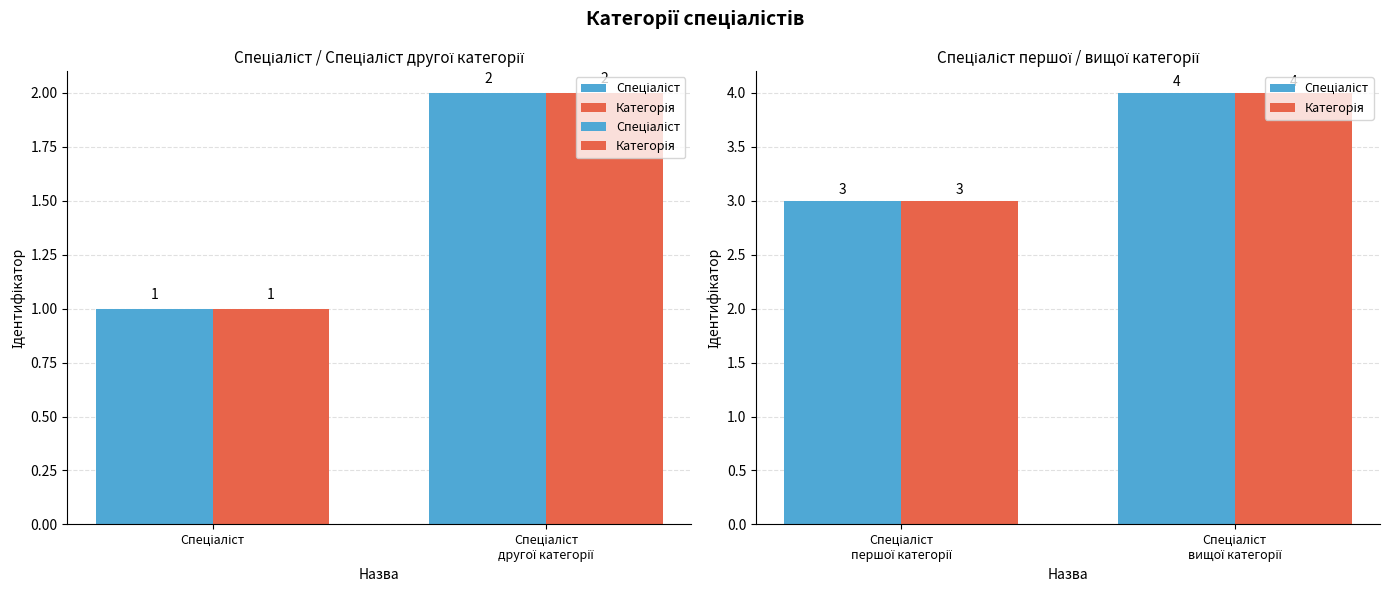

How many data points in Категорія are less than 4?

1